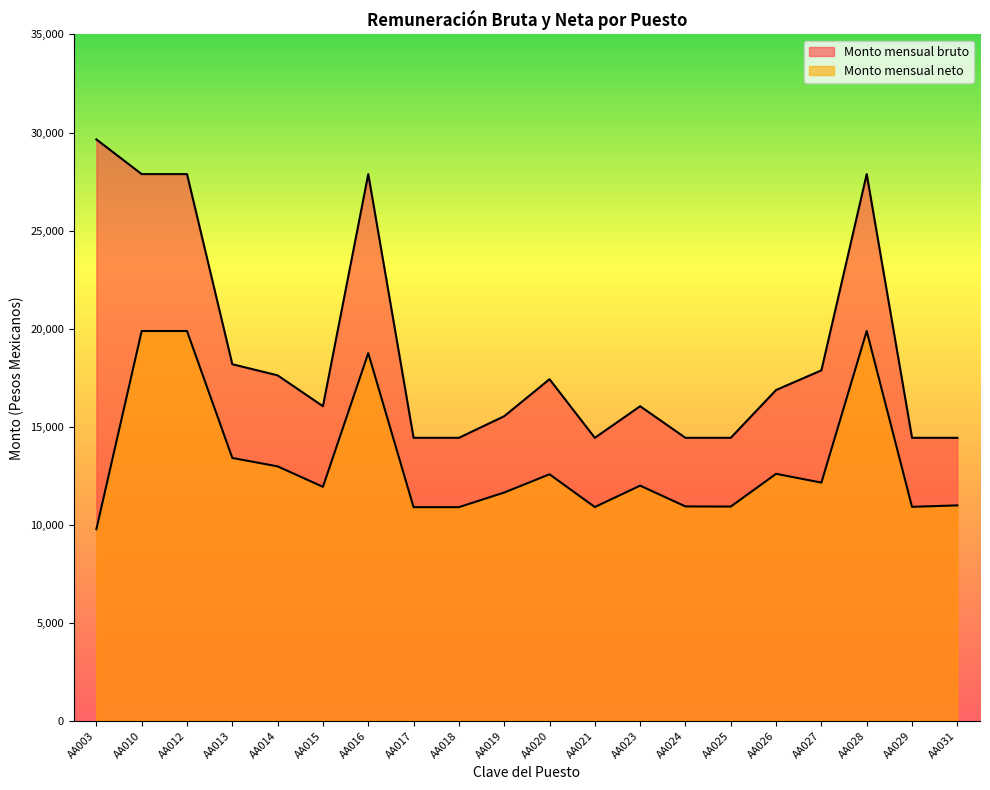

What is the value of the Monto mensual neto point at the 1st from the left?

9773.7